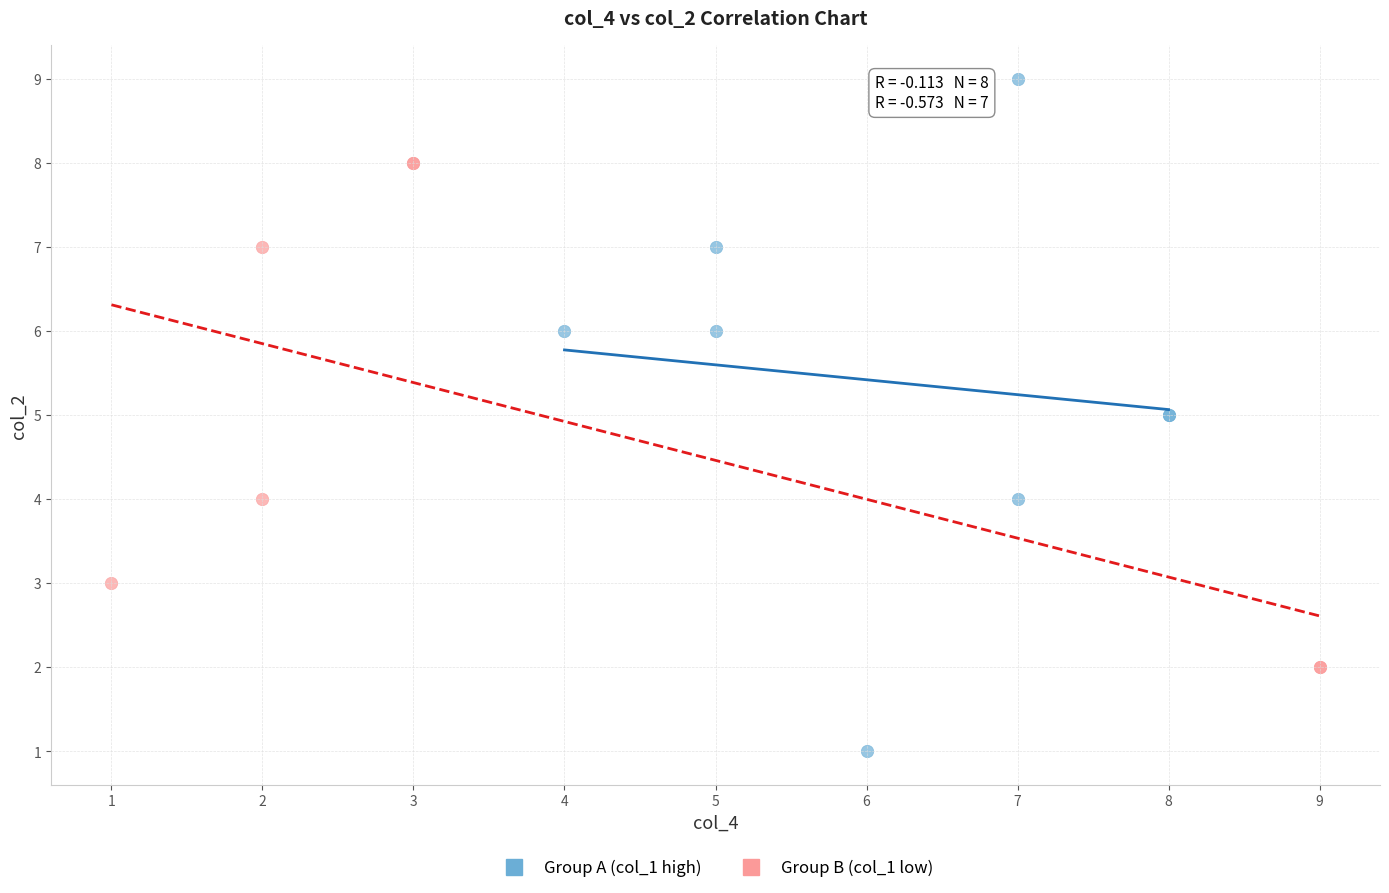

Which series contains the lowest Y value?

Group A (col_1 high)